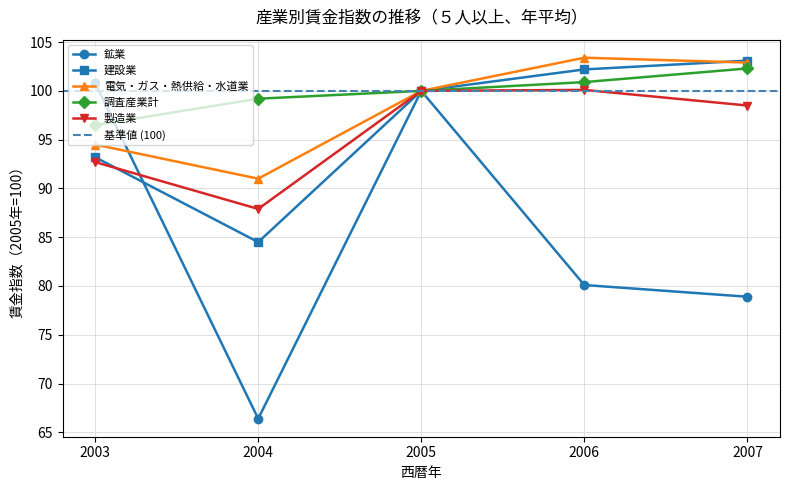

How many interior local valleys does the 鉱業 series have?

1